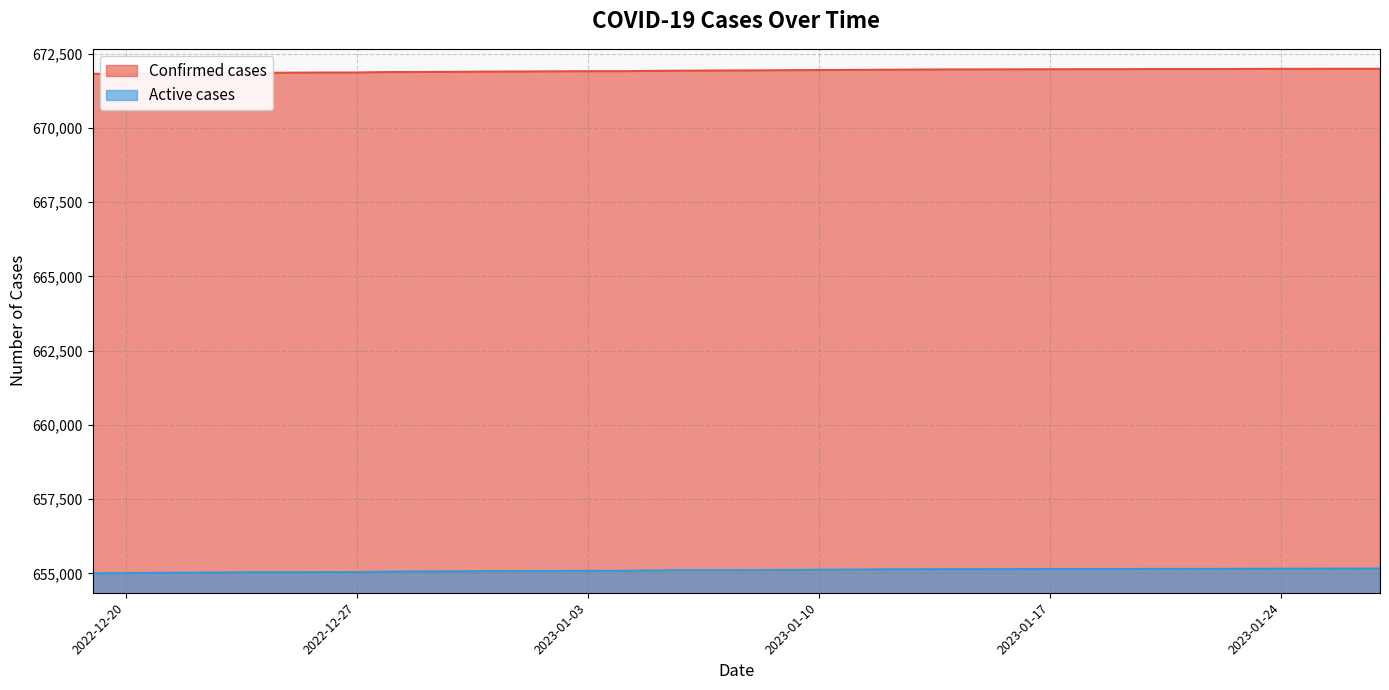

True or false: Active cases has a value of 300446 at 2023-01-15.

False